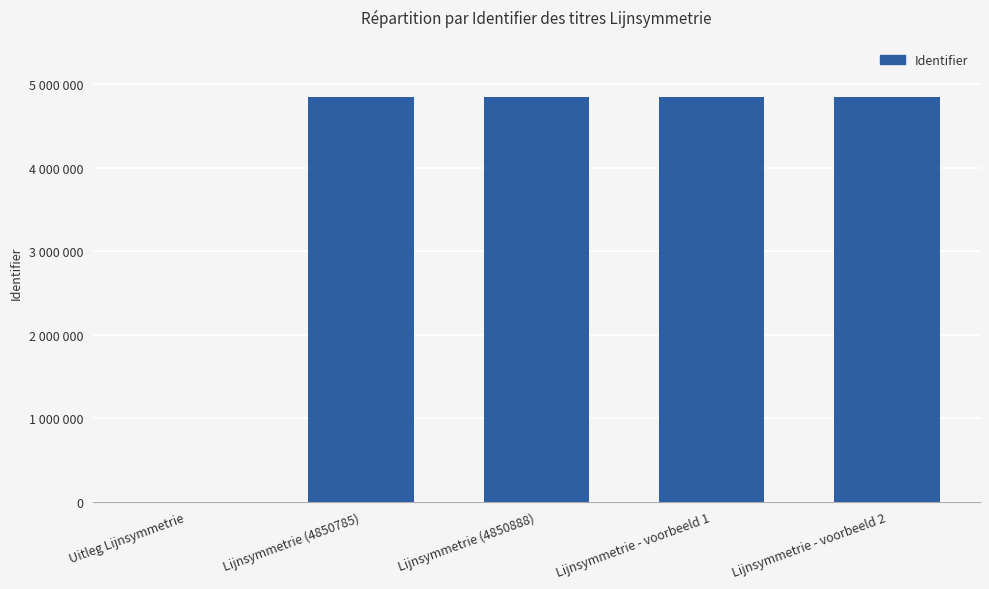

What is the sum of all values?

19403459